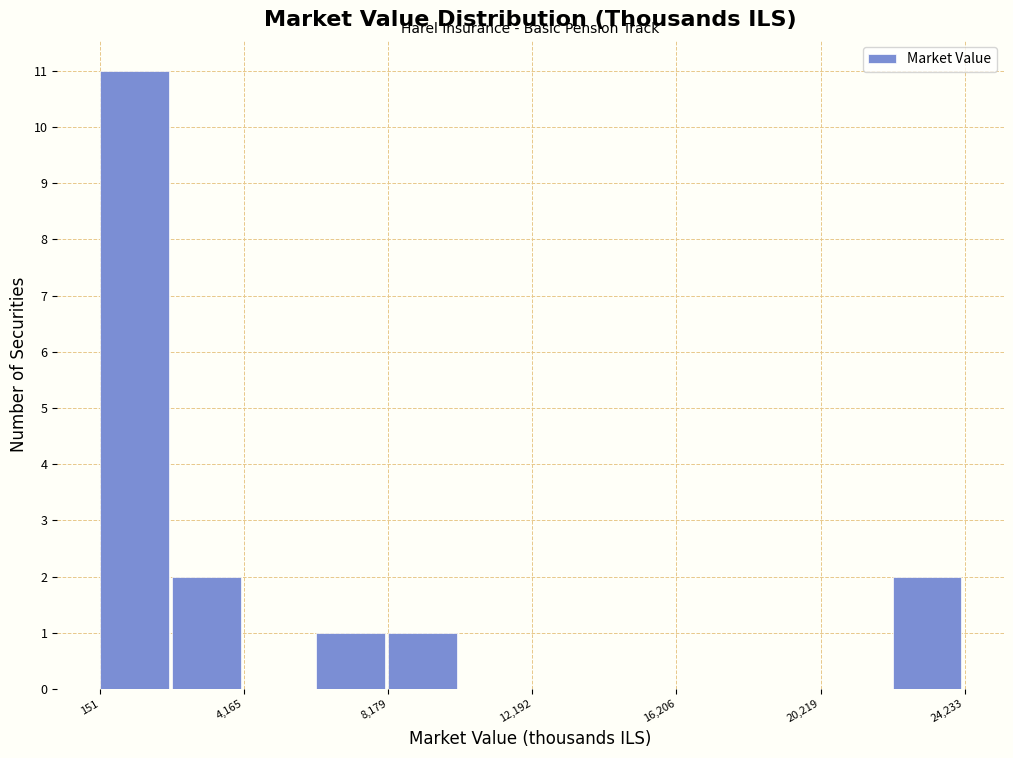

Reading left to right, transcribe this chart: for each bar, give the range it covers on the x-axis and its height. Neither the bar edges nor the heights are printed on the chart, so give them approximately, as read against the axes.

0 to 2000: 11
2000 to 4000: 2
4000 to 6000: 0
6000 to 8000: 1
8000 to 10000: 1
10000 to 12000: 0
12000 to 14000: 0
14000 to 16000: 0
16000 to 18000: 0
18000 to 20000: 0
20000 to 22000: 0
22000 to 24000: 2